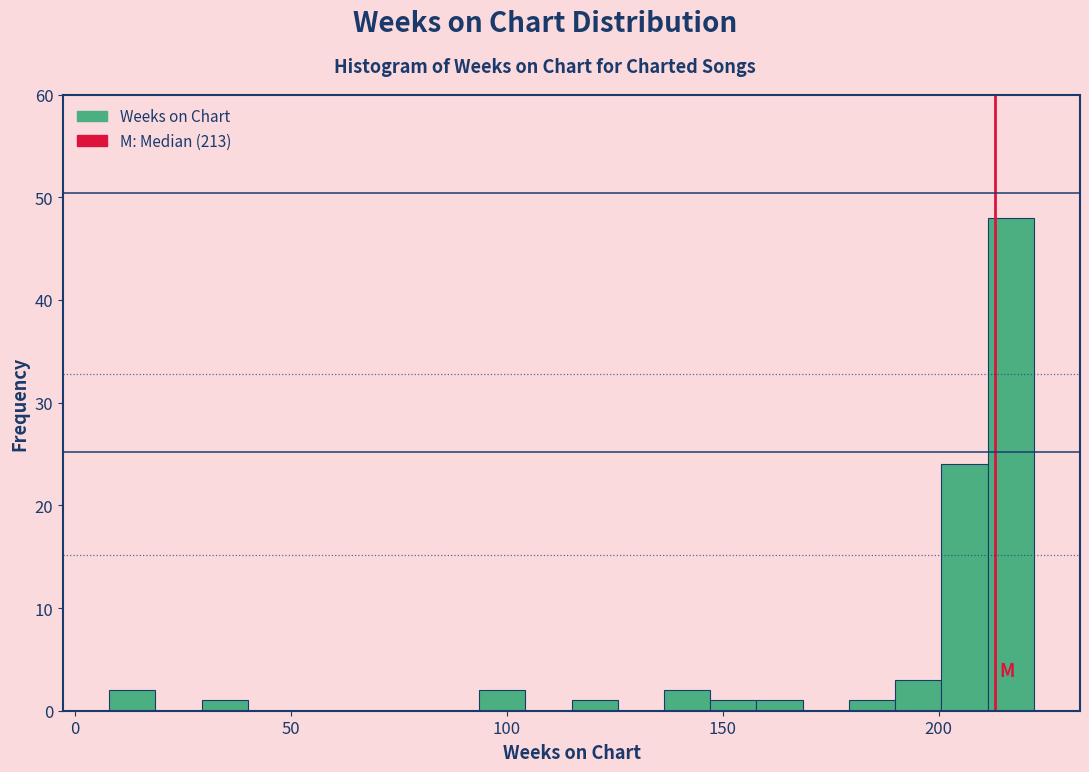

Read against the x-axis, roughly where is the centre of the tallest bar?

215